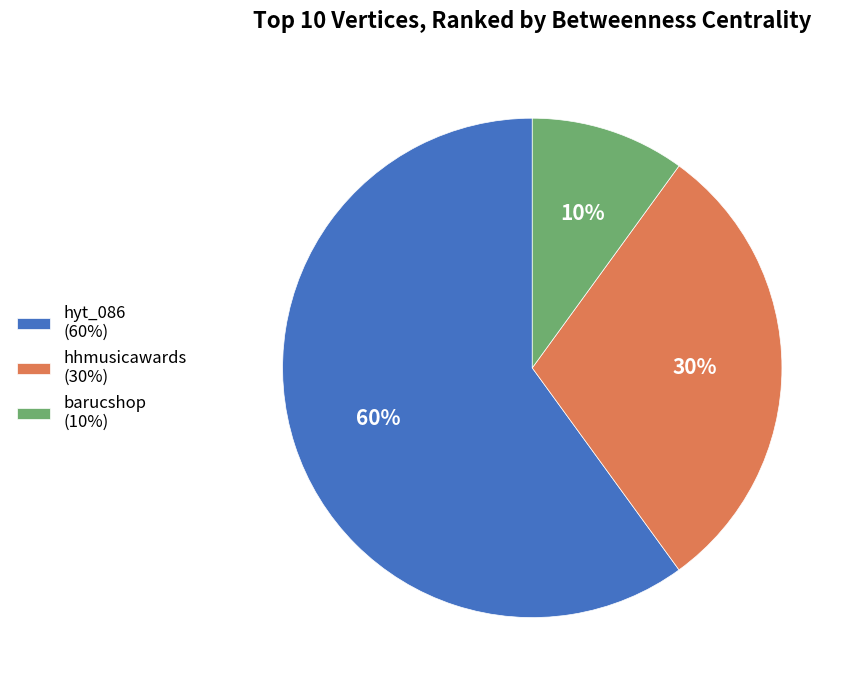

How many segments does this pie chart have?

3